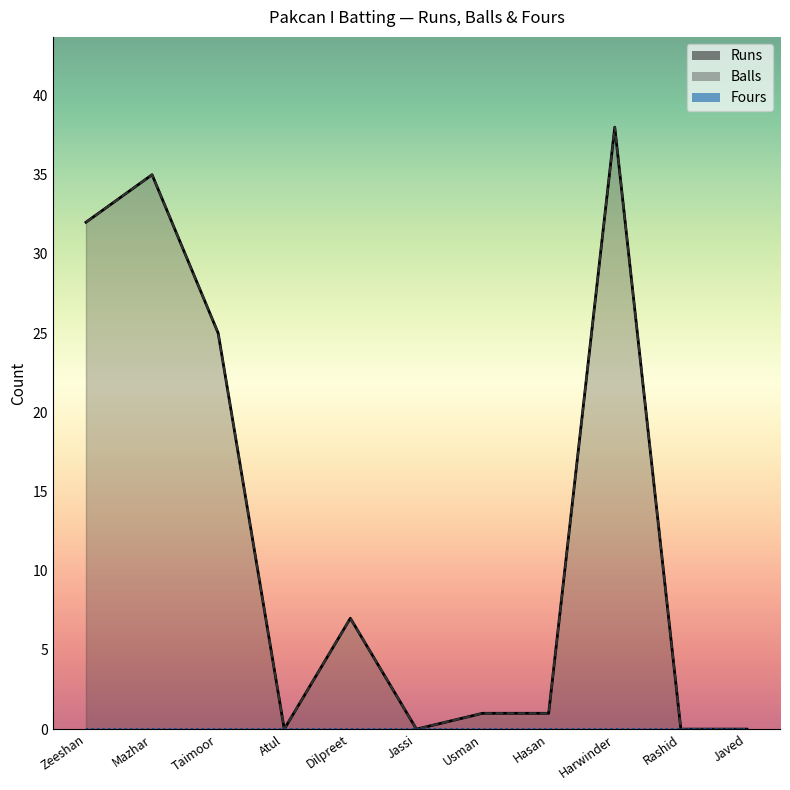

What position from the right is Taimoor?

9